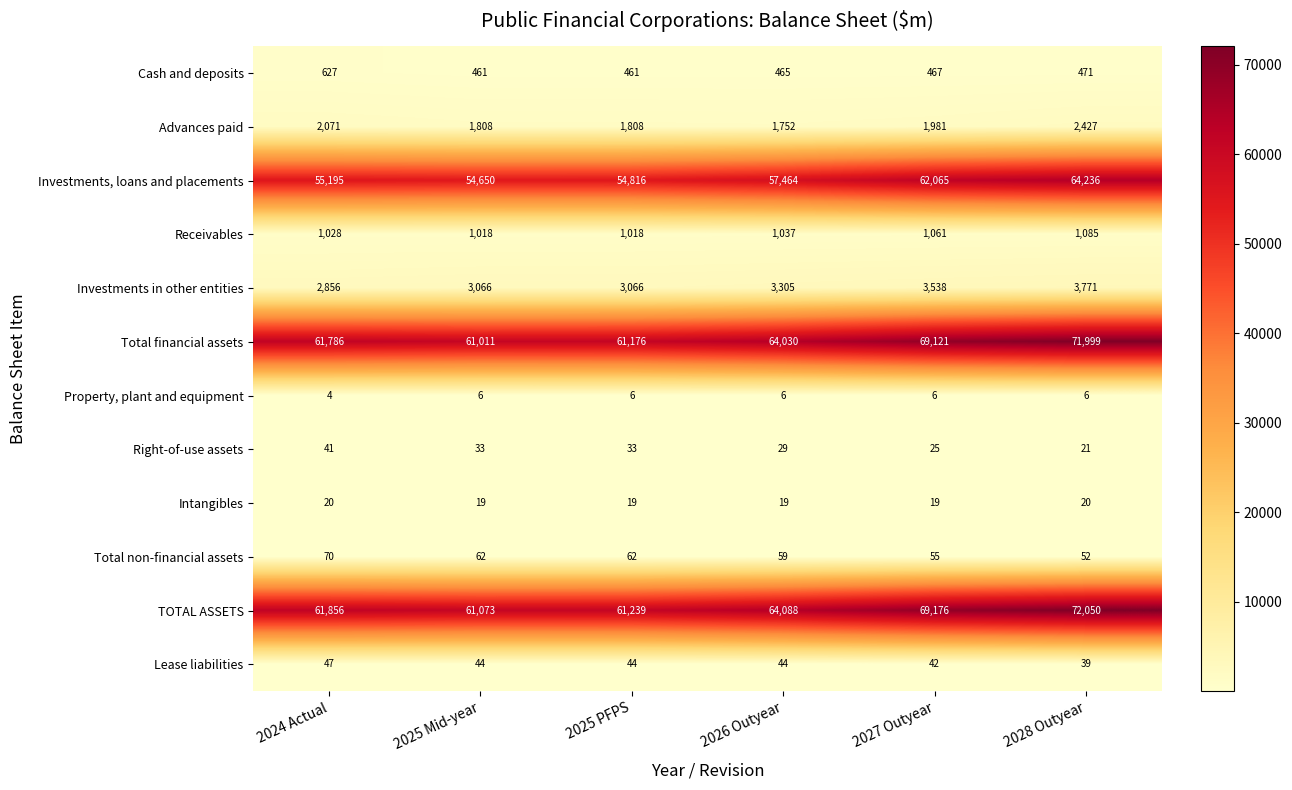

What is the difference between the highest and lowest values at 2027 Outyear?

69170